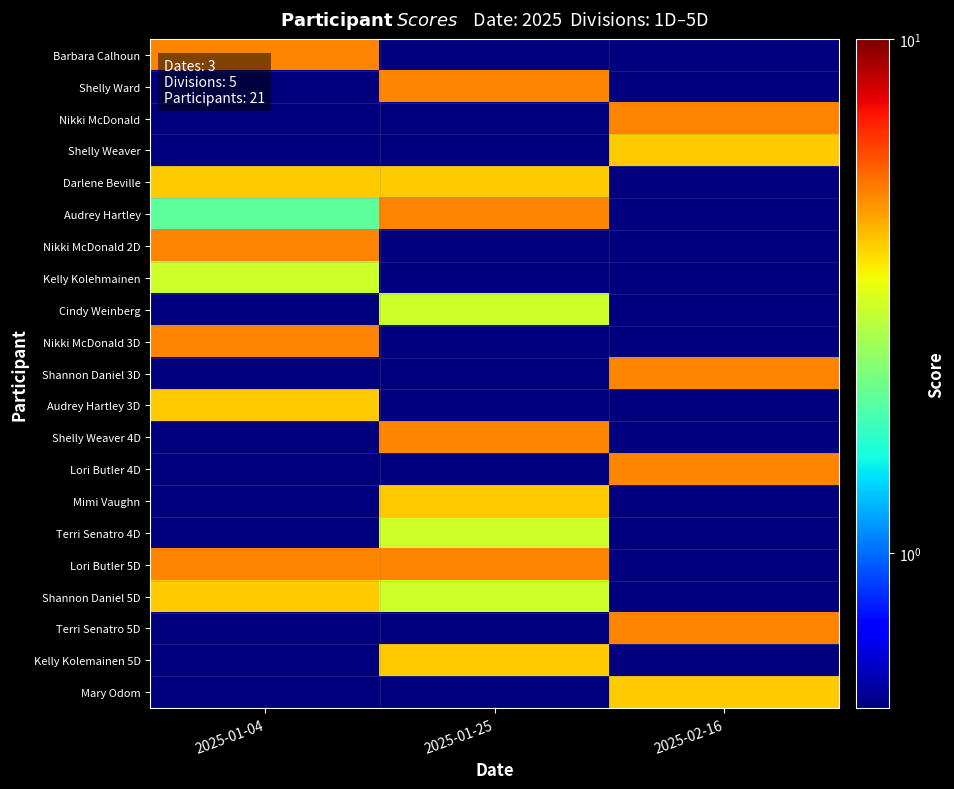

What is the total value across all series at 2025-01-25?

42.1